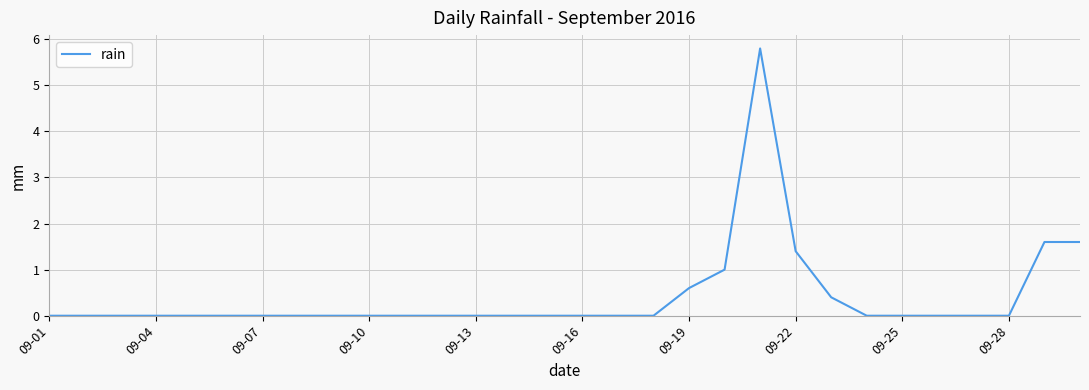

What is the greatest value displayed?

5.8